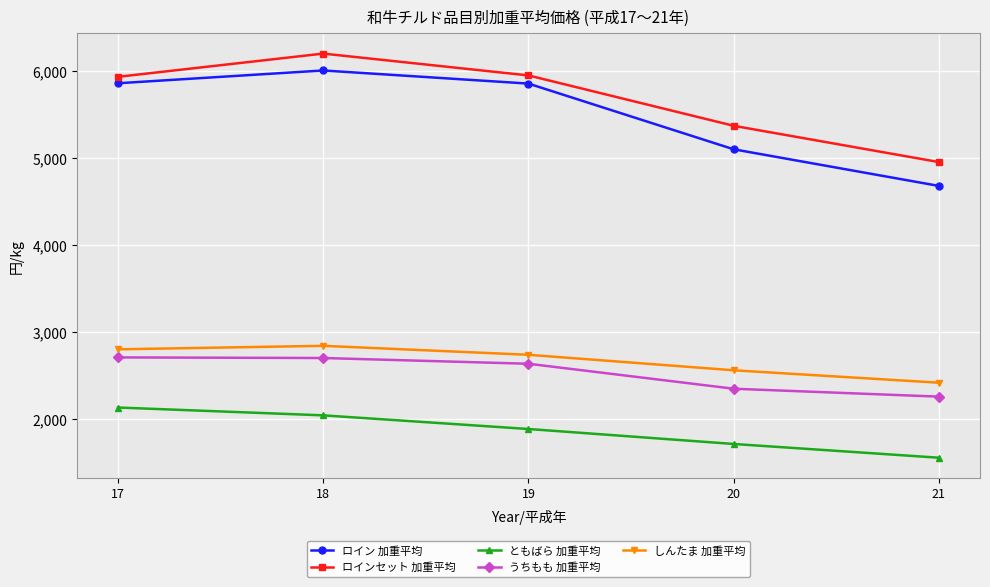

At which category does the chart reach its minimum across all series?

21